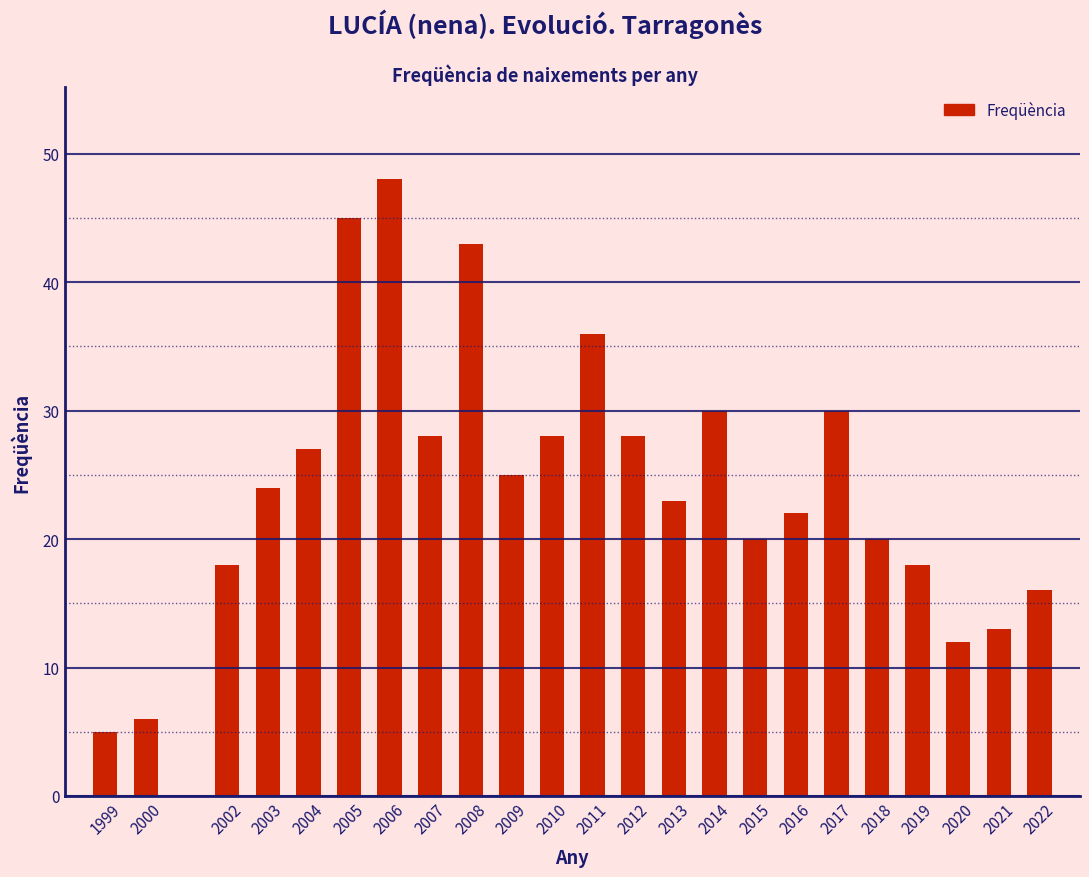

Reading left to right, extract all data points from this chart.

5	6	18	24	27	45	48	28	43	25	28	36	28	23	30	20	22	30	20	18	12	13	16